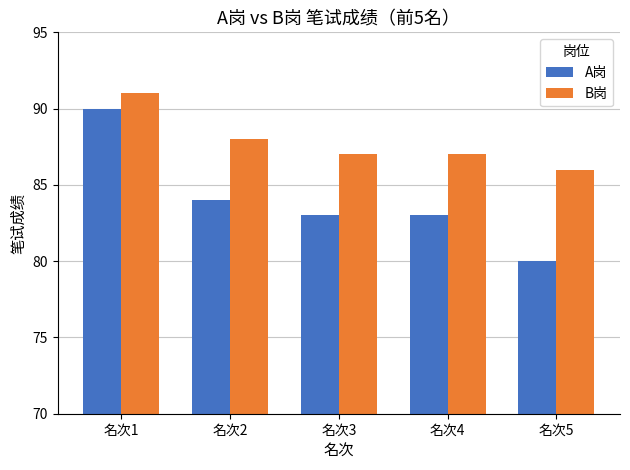

Reading right to left, extract all data points from this chart.

A岗: 名次5=80	名次4=83	名次3=83	名次2=84	名次1=90
B岗: 名次5=86	名次4=87	名次3=87	名次2=88	名次1=91